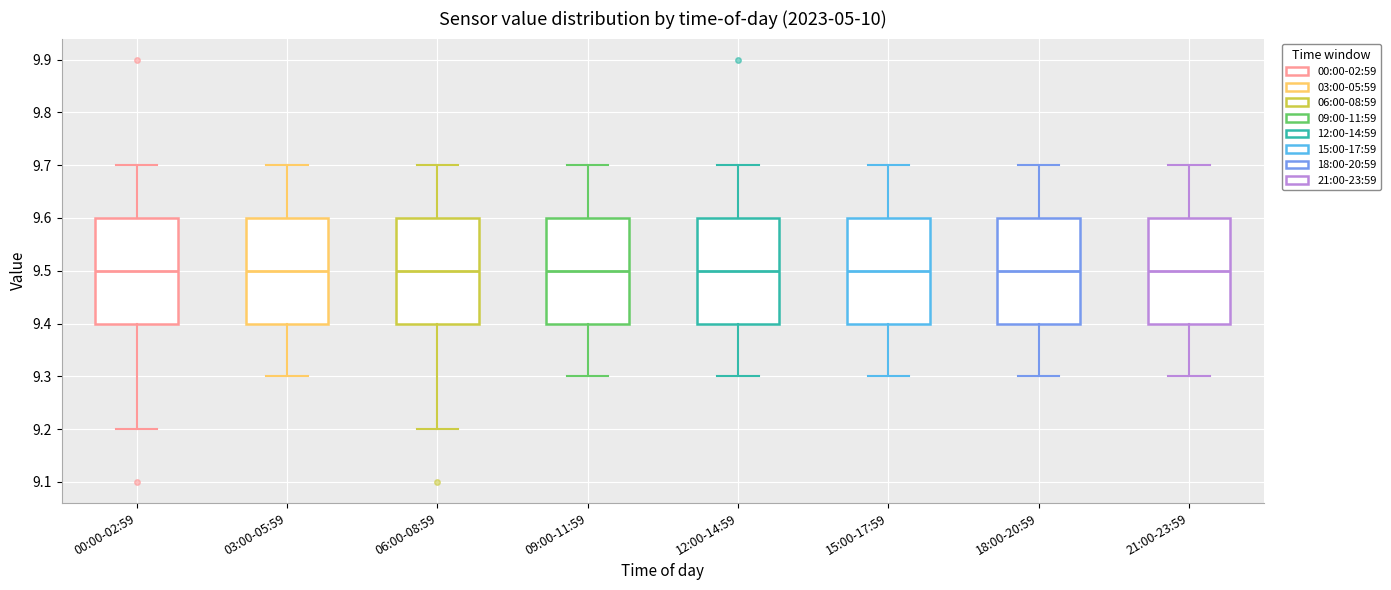

Reading left to right, transcribe this box plot: for each box, give where its median line is, the range the box spans, and where its two whiskers end, as read against the y-axis. The values are not printed on the chart, so give them approximately, as read against the axis.

00:00-02:59: median 9.5, box 9.4 to 9.6, whiskers 9.2 to 9.7
03:00-05:59: median 9.5, box 9.4 to 9.6, whiskers 9.3 to 9.7
06:00-08:59: median 9.5, box 9.4 to 9.6, whiskers 9.2 to 9.7
09:00-11:59: median 9.5, box 9.4 to 9.6, whiskers 9.3 to 9.7
12:00-14:59: median 9.5, box 9.4 to 9.6, whiskers 9.3 to 9.7
15:00-17:59: median 9.5, box 9.4 to 9.6, whiskers 9.3 to 9.7
18:00-20:59: median 9.5, box 9.4 to 9.6, whiskers 9.3 to 9.7
21:00-23:59: median 9.5, box 9.4 to 9.6, whiskers 9.3 to 9.7